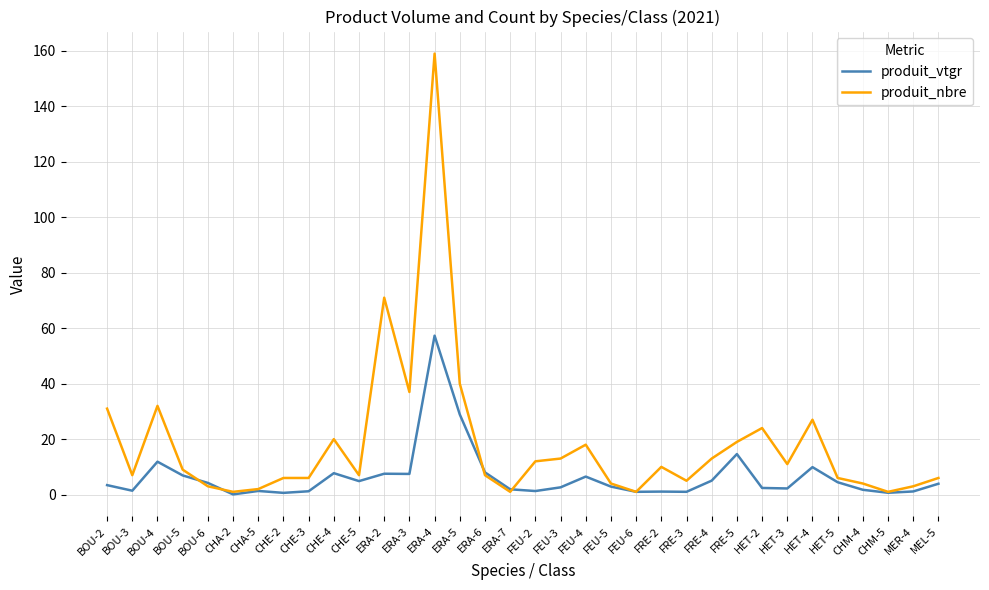

The produit_vtgr series shows 2.4 at HET-2. True or false?

True